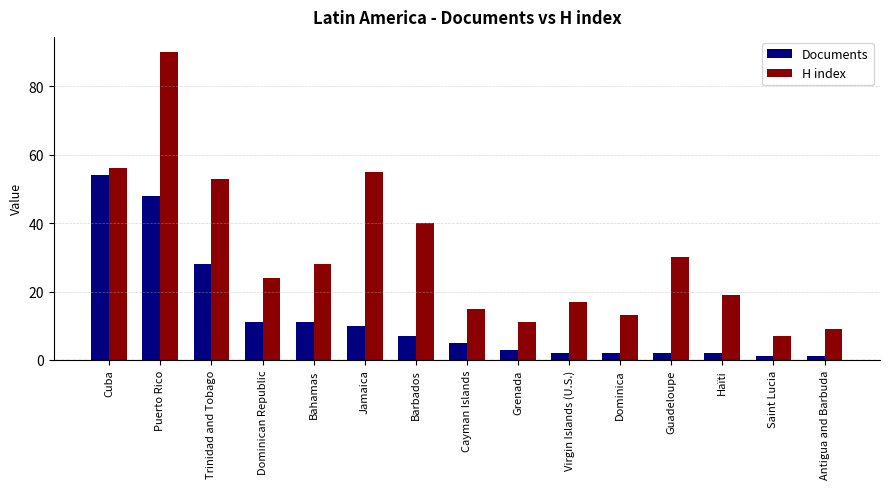

What is the lowest value of the H index series?

7